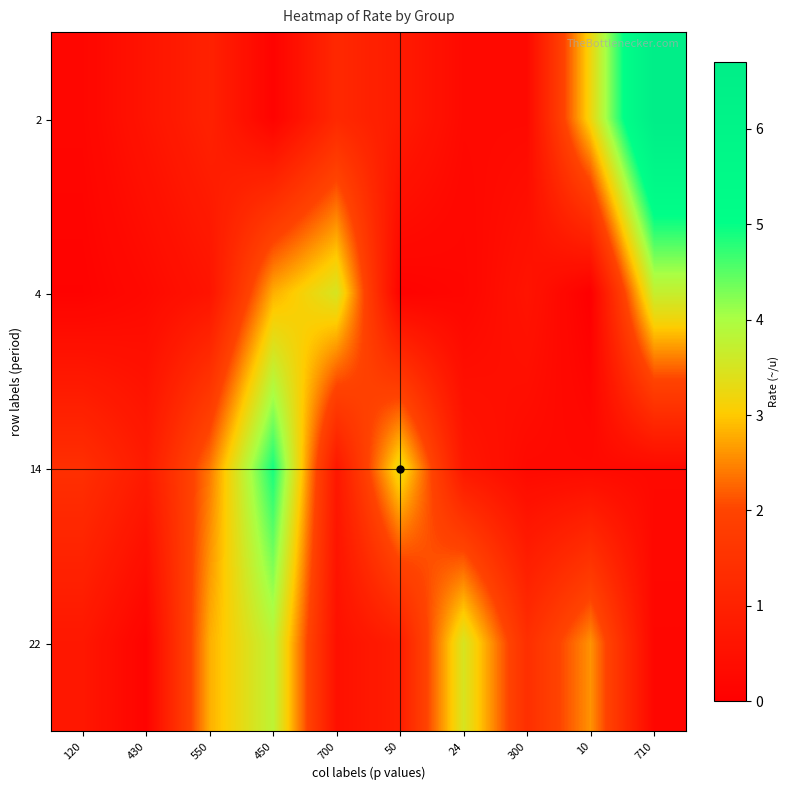

What is the maximum value shown in the chart?

6.7